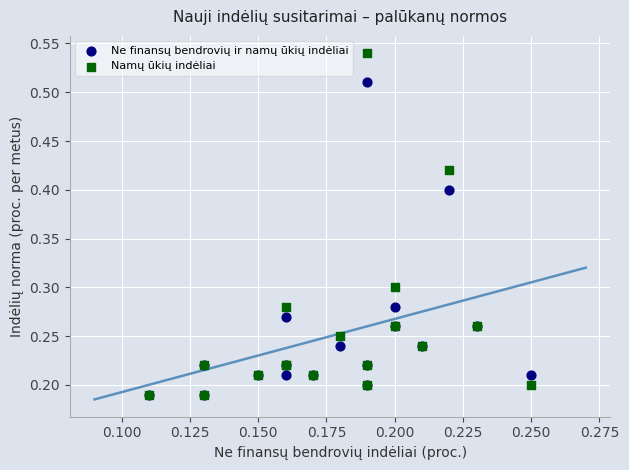

What are all the series names shown in the legend?

Ne finansų bendrovių ir namų ūkių indėliai, Namų ūkių indėliai